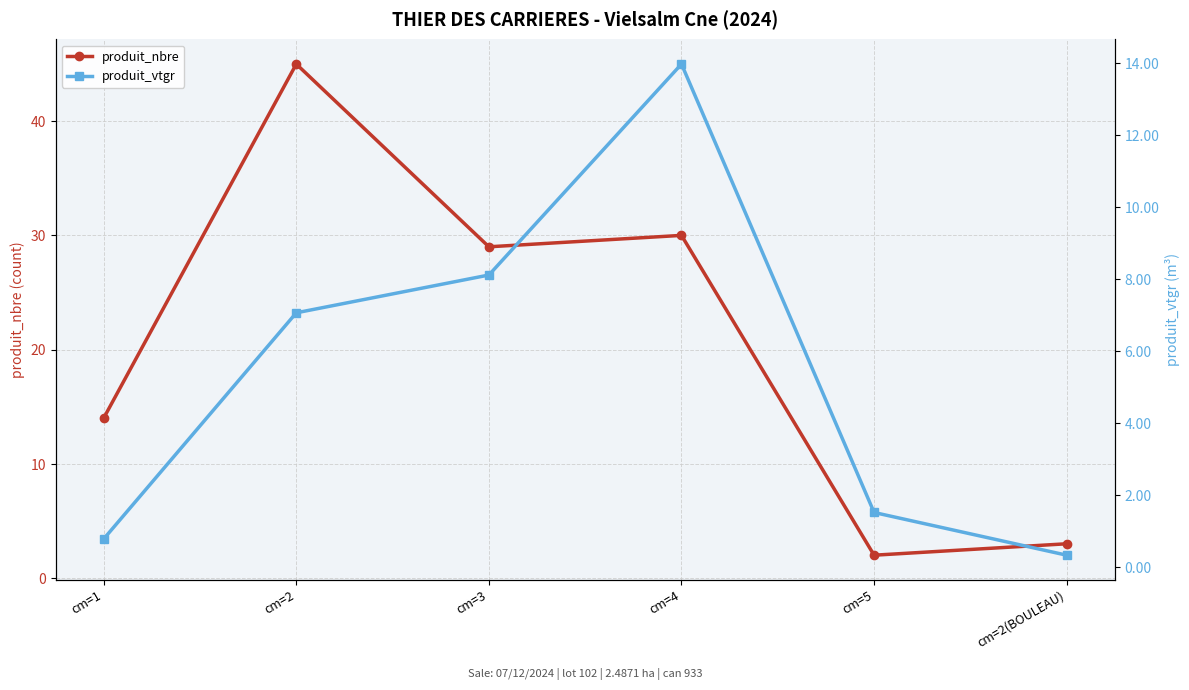

List the series in order of their overall mean, highest first.

produit_nbre, produit_vtgr